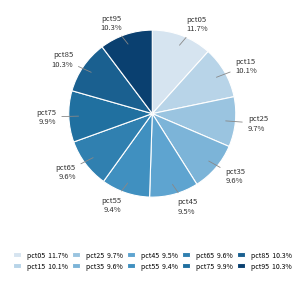

Is there a majority slice in this chart?

No